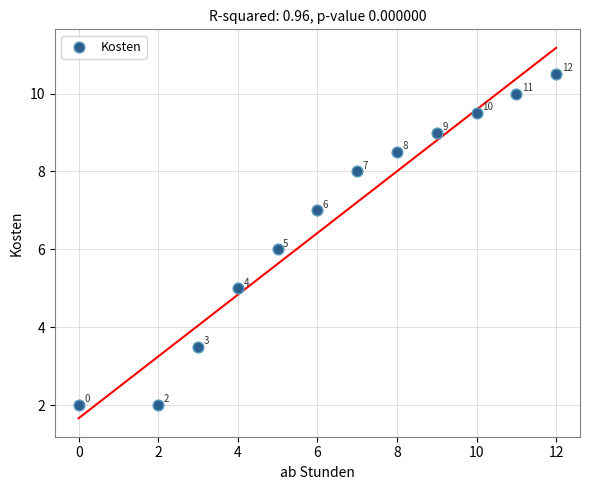

What is the range of X values (max minus min)?

12.0